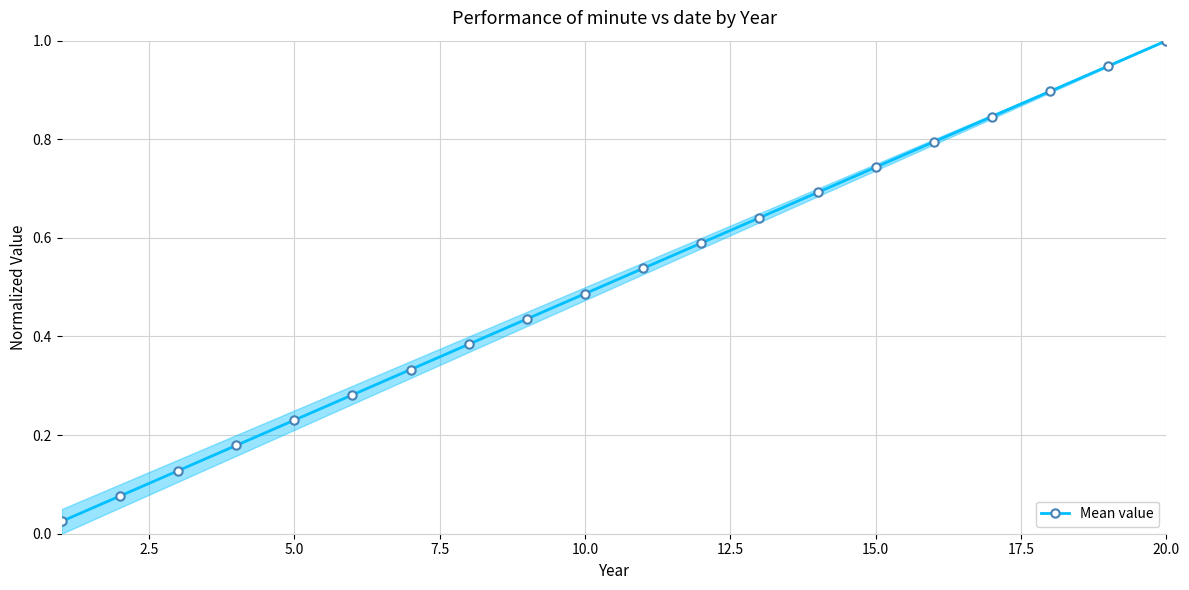

What is the greatest value displayed?

1.0